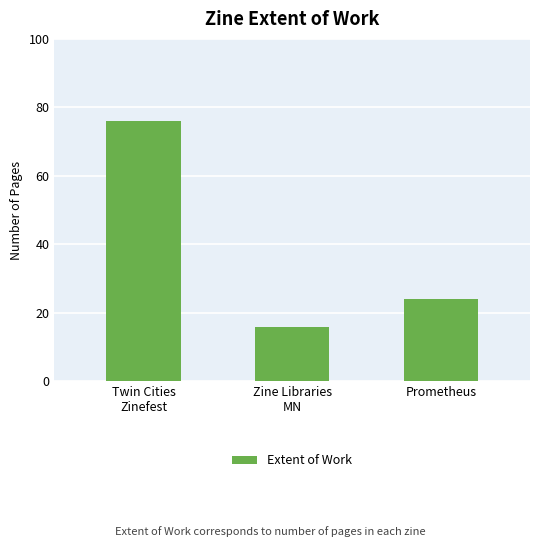

Count the values in the range 16 to 76.

3